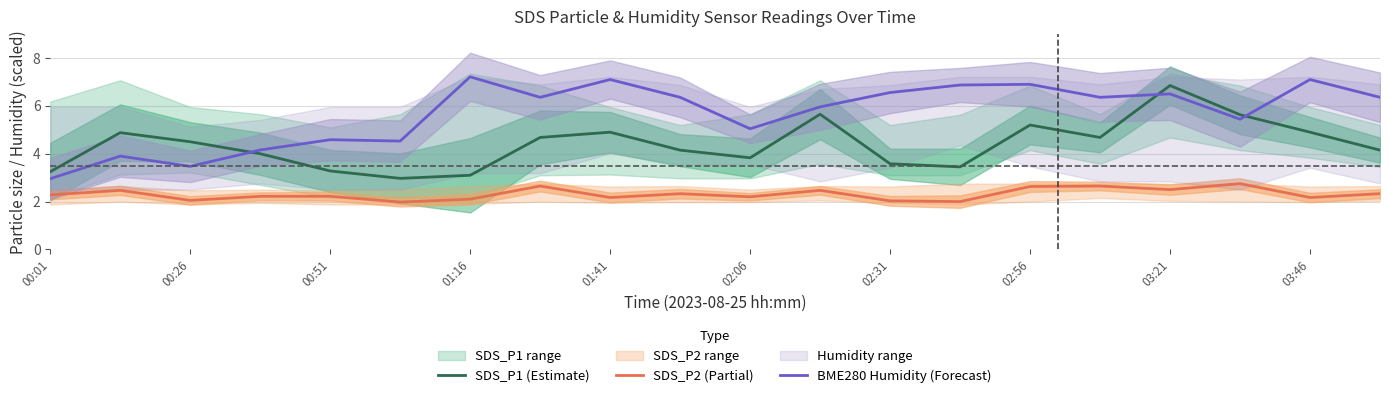

Which series has the widest spread of values?

BME280 Humidity (Forecast)